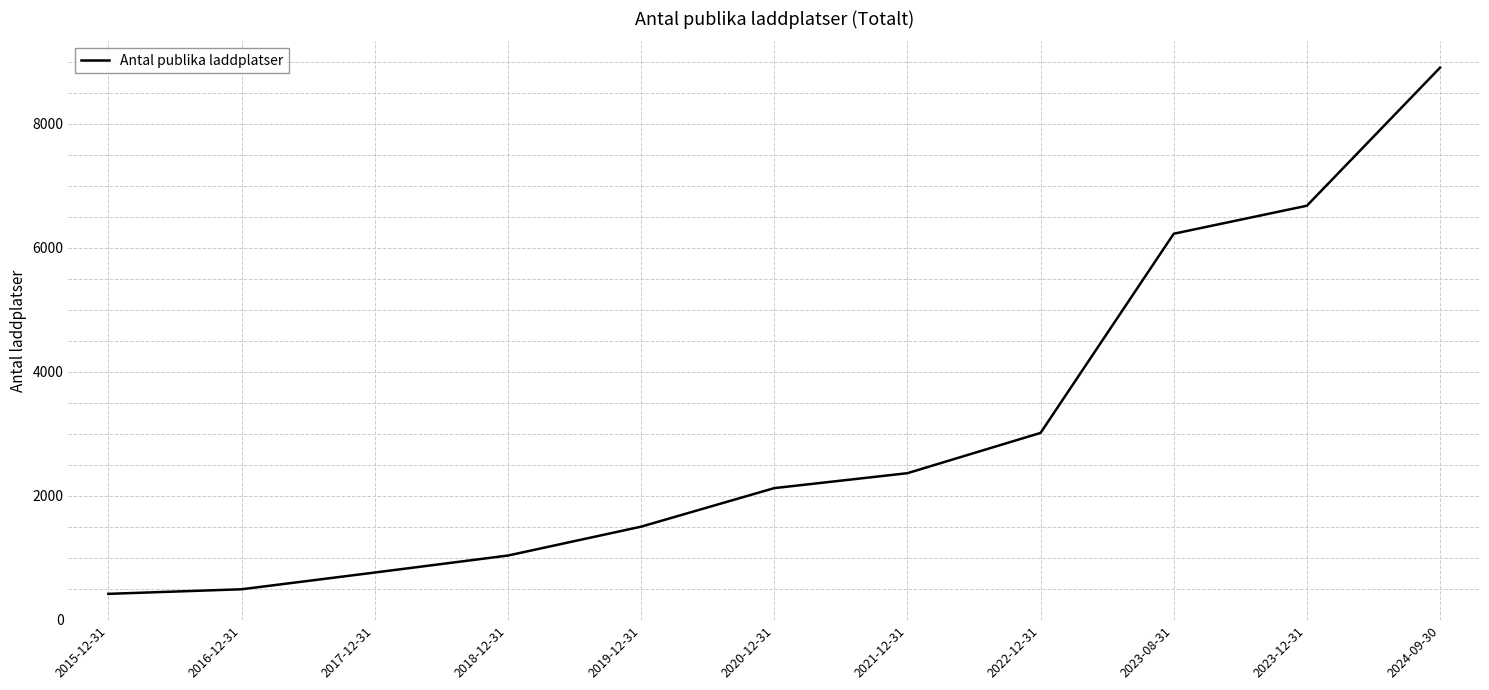

What value does the data have at 2022-12-31?

3013